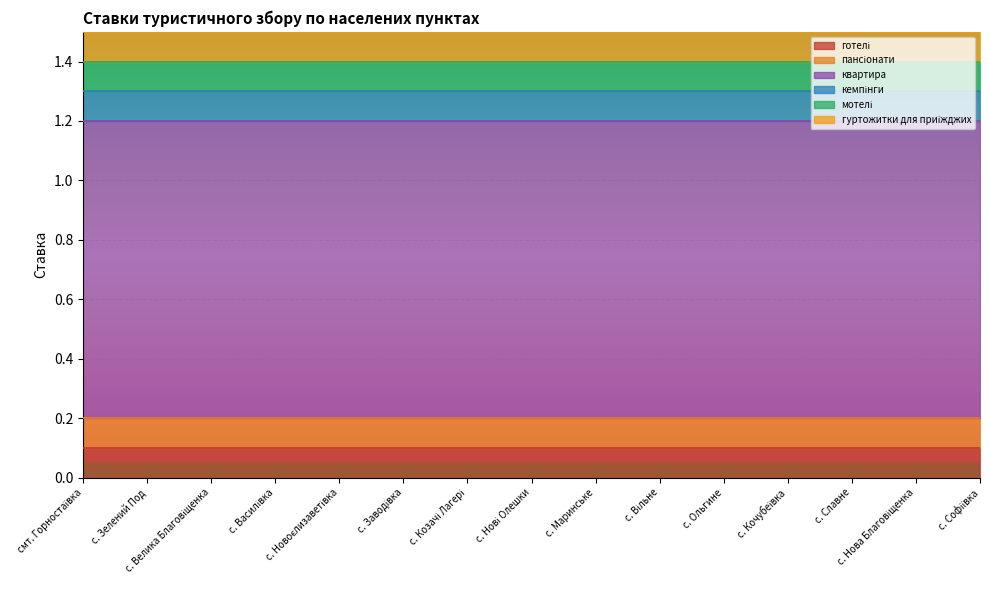

True or false: гуртожитки для приїжджих has a value of 0.1 at с. Нова Благовіщенка.

True